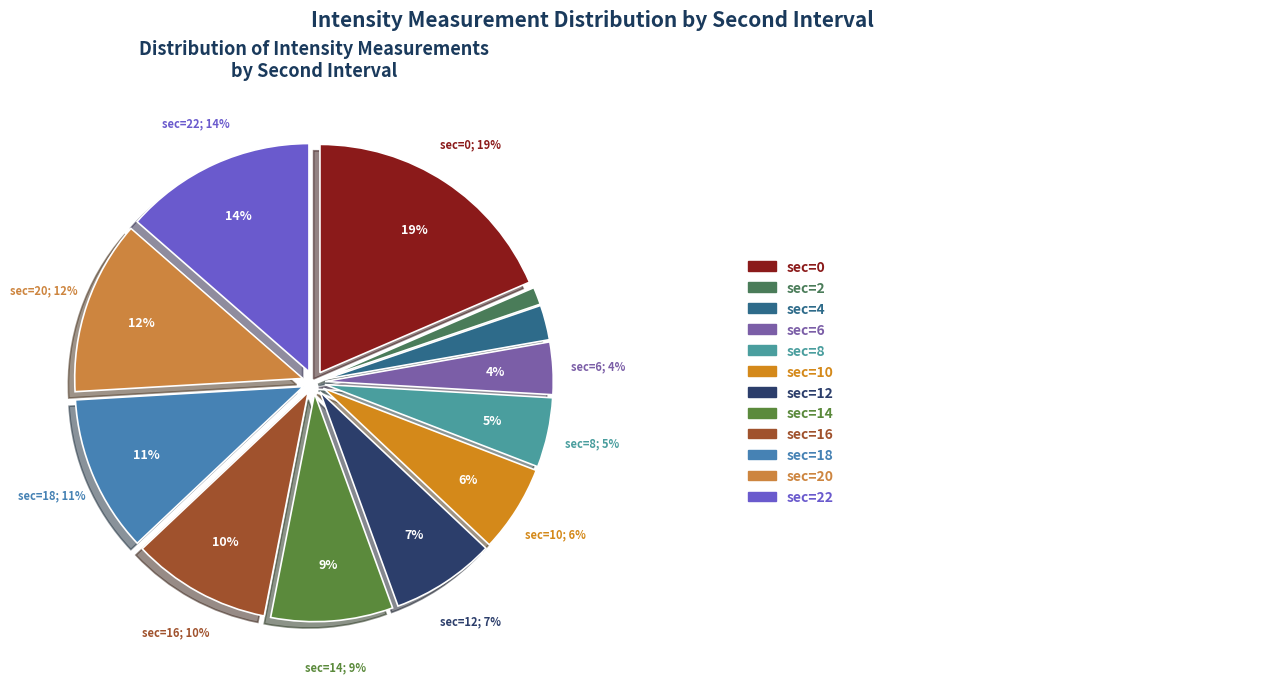

To the nearest percent, what is the difference between the 16 and 18 slice percentages?

1%